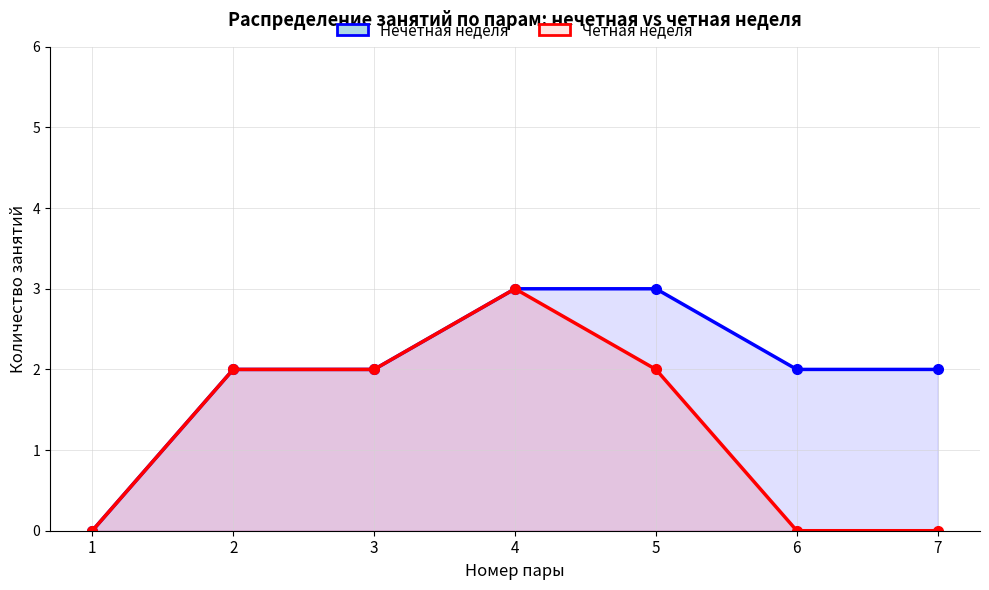

Between 1 and 6, which series saw the biggest shift?

Нечетная неделя